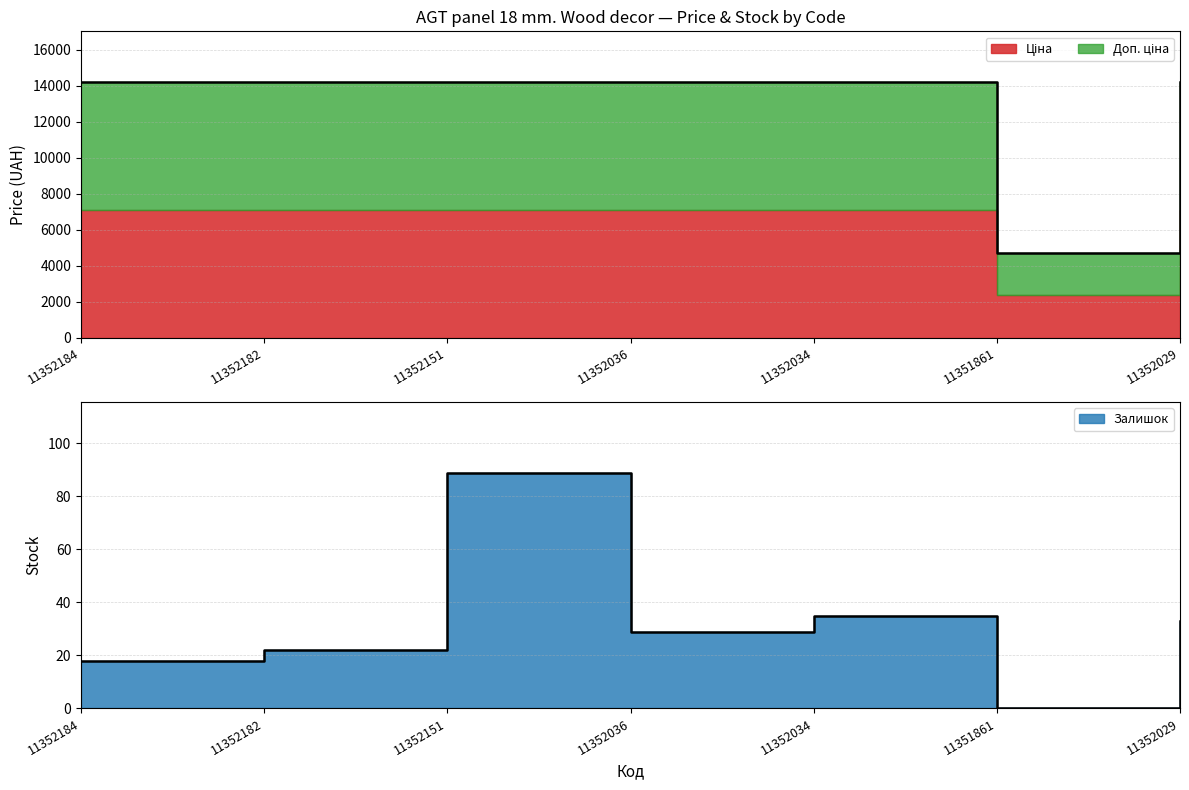

Does the chart have visible grid lines?

Yes